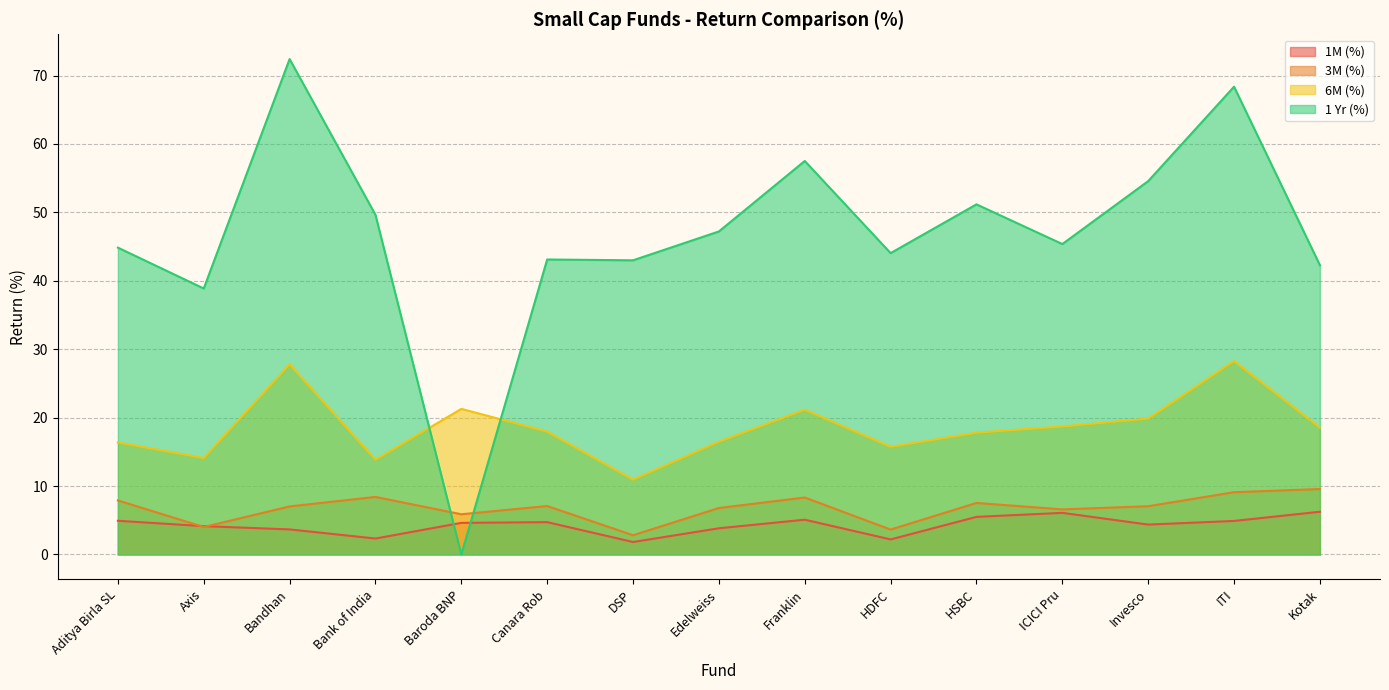

True or false: 6M (%) and 1M (%) intersect in this chart.

False